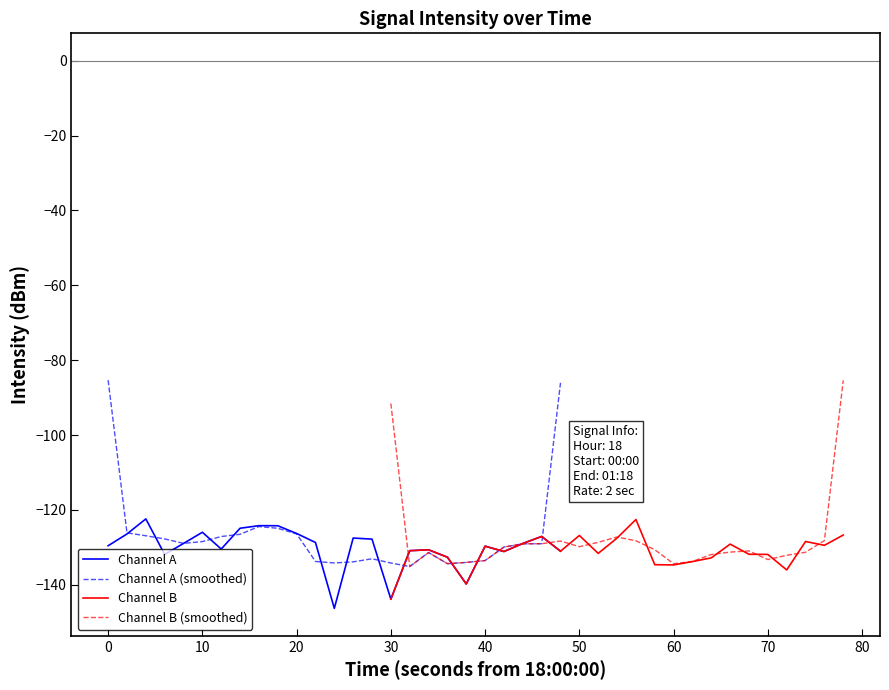

Count the number of data series in this chart.

4